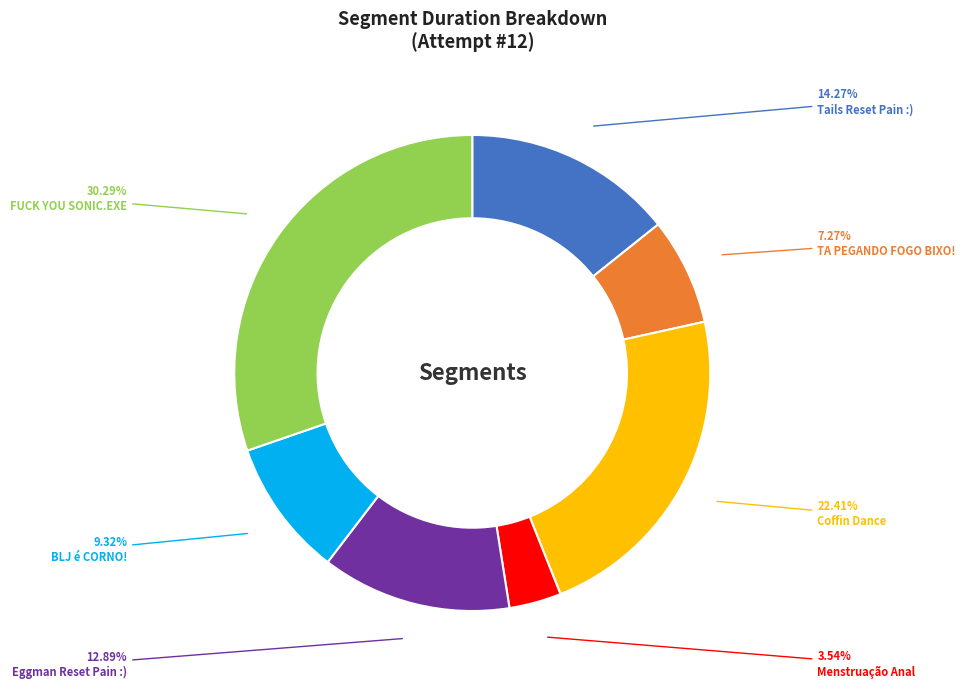

Is there any slice that represents more than half of the pie?

No